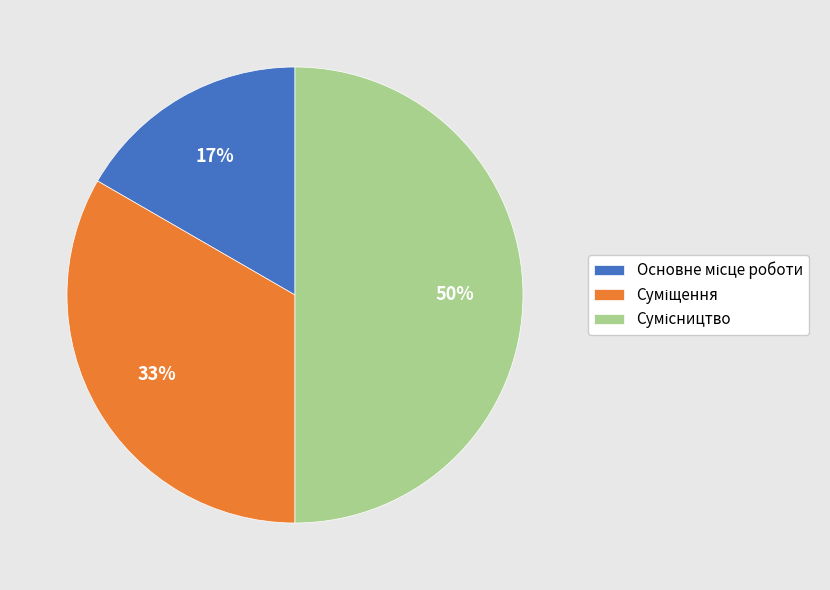

To the nearest percent, what is the average slice percentage?

33%